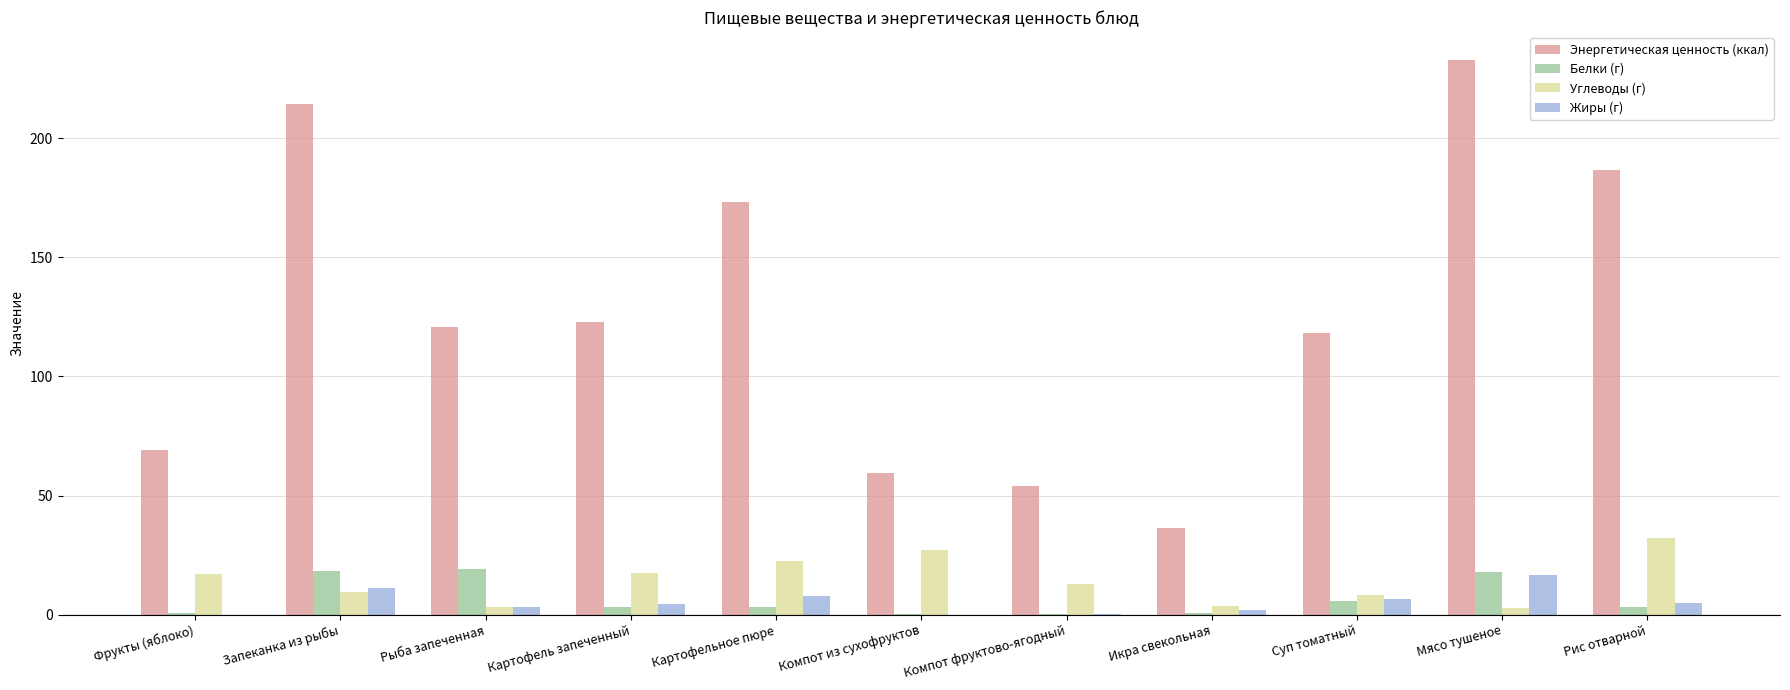

Which category has the highest value in the Жиры (г) series?

Мясо тушеное